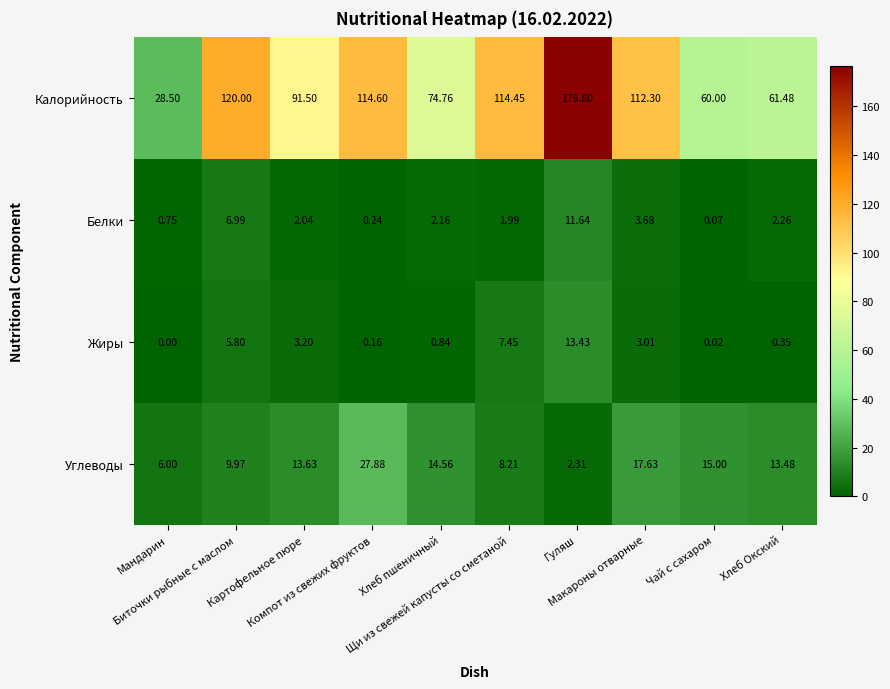

Which series has the widest spread of values?

Калорийность